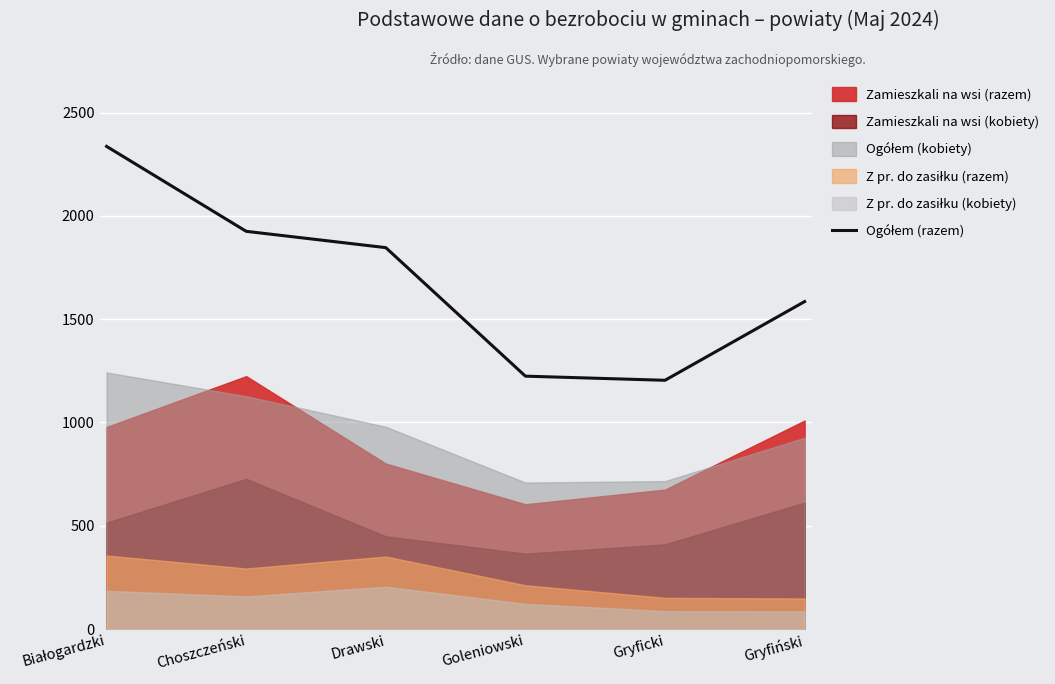

Reading left to right, what are all the values shown in this chart?

Białogardzki=2336	Choszczeński=1925	Drawski=1846	Goleniowski=1224	Gryficki=1204	Gryfiński=1585